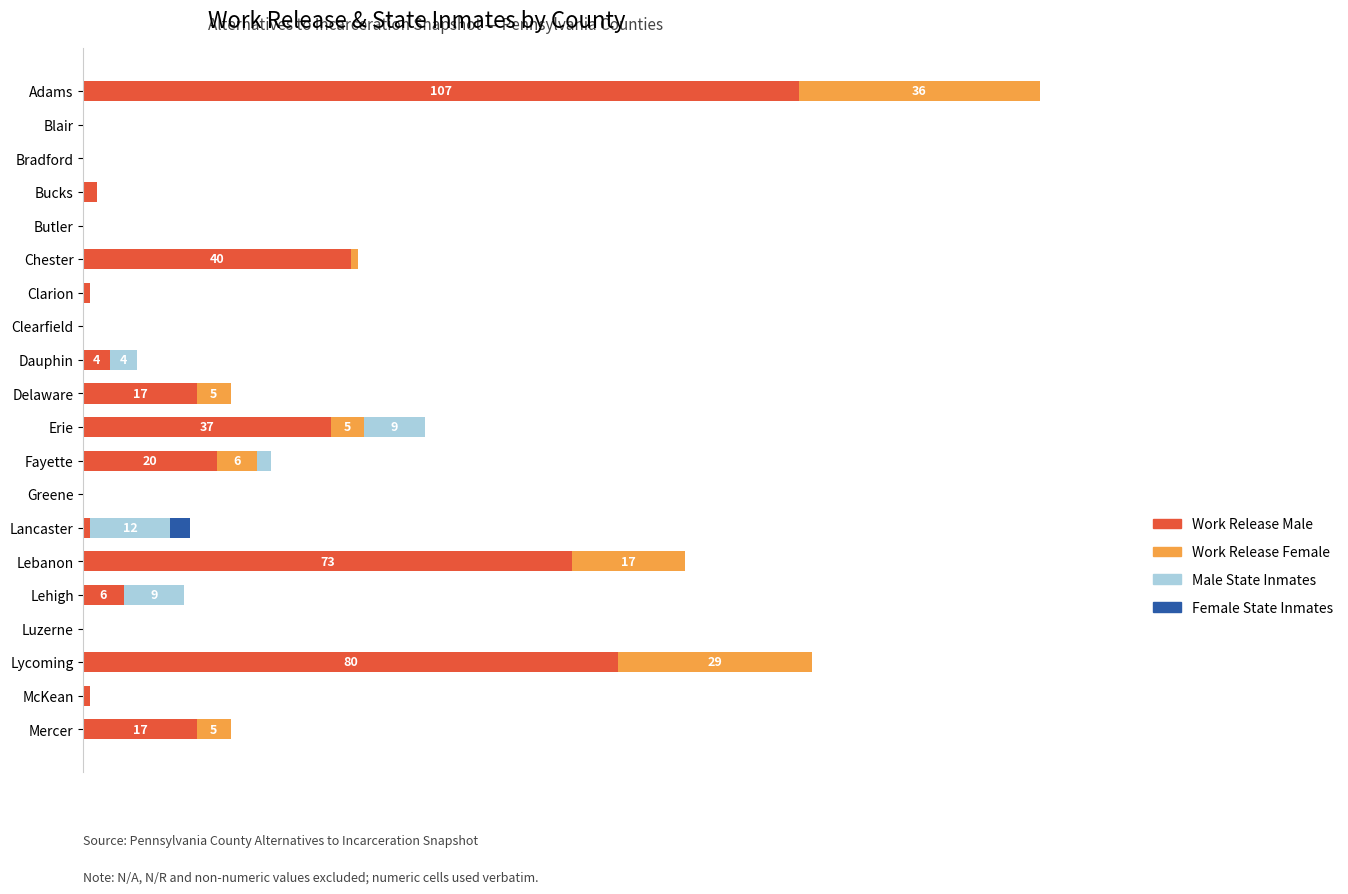

Reading left to right, transcribe all the data shown in this chart.

Work Release Male: 107	0	0	2	0	40	1	0	4	17	37	20	0	1	73	6	0	80	1	17
Work Release Female: 36	0	0	0	0	1	0	0	0	5	5	6	0	0	17	0	0	29	0	5
Male State Inmates: 0	0	0	0	0	0	0	0	4	0	9	2	0	12	0	9	0	0	0	0
Female State Inmates: 0	0	0	0	0	0	0	0	0	0	0	0	0	3	0	0	0	0	0	0